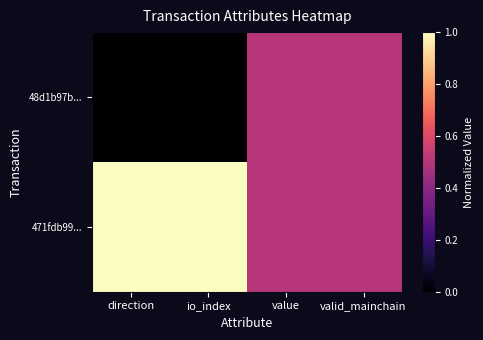

What is the maximum value shown in the chart?

1.0